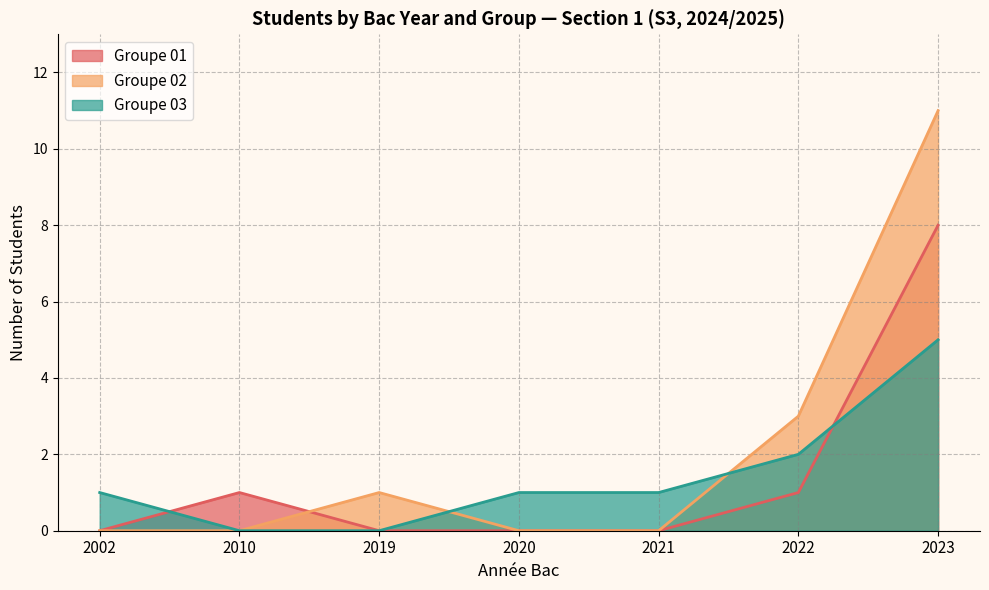

At which category is the sum across all series the highest?

2023